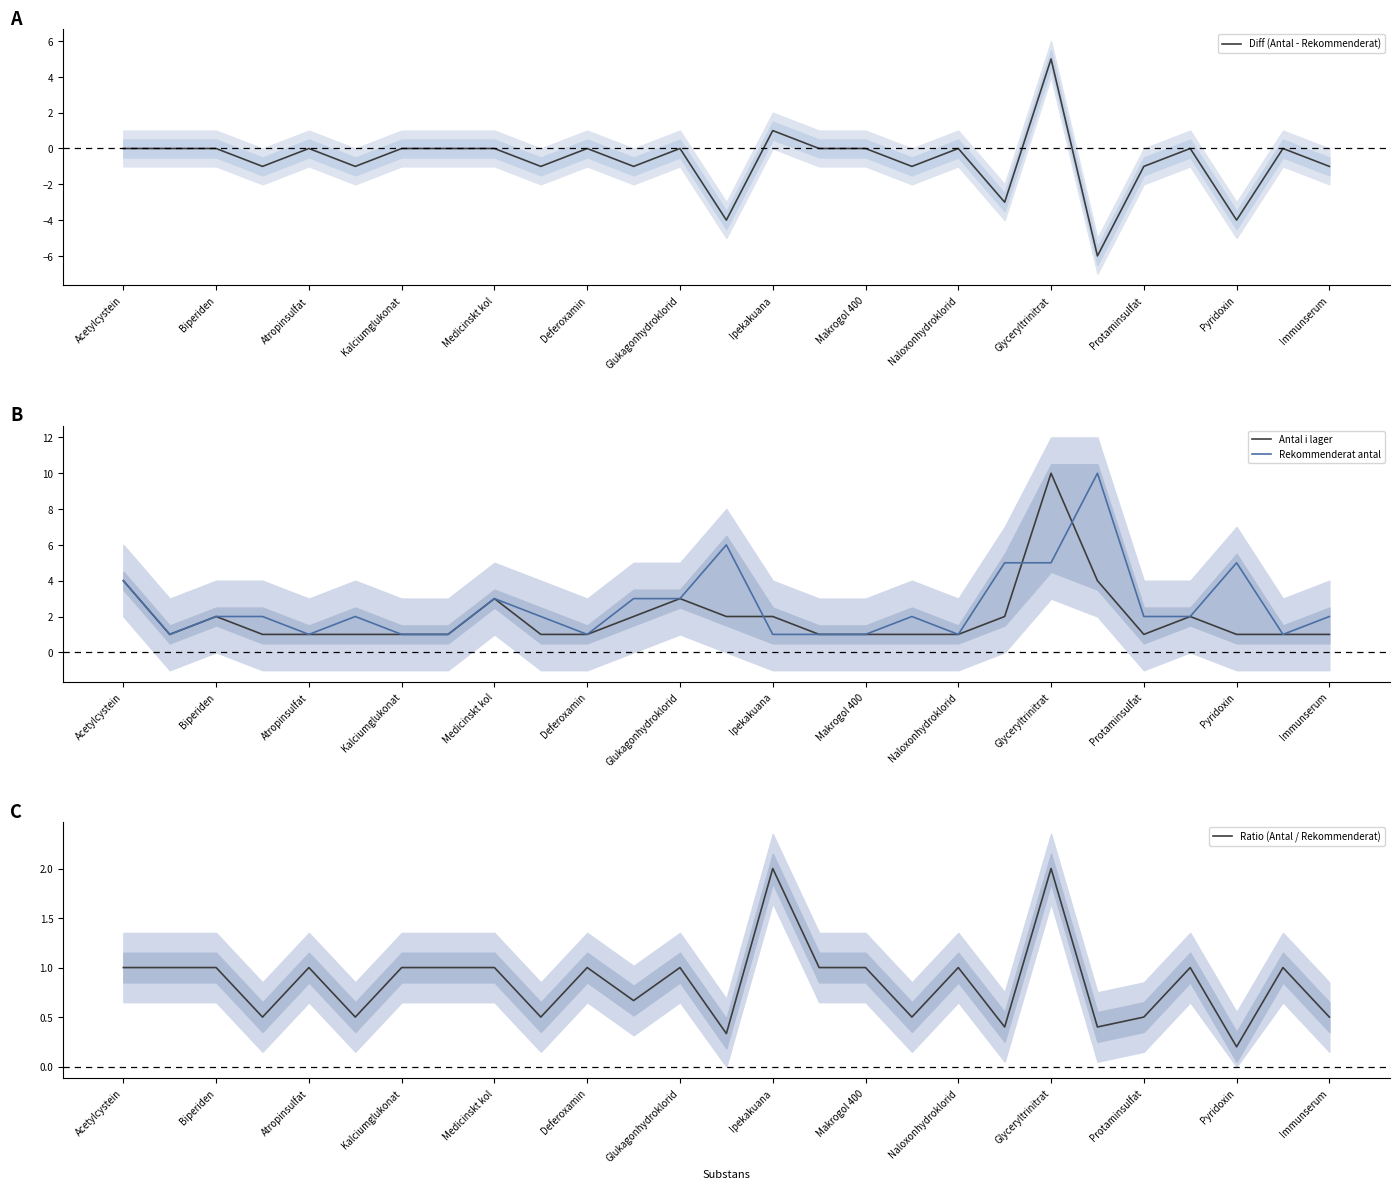

How many values in the Diff (Antal - Rekommenderat) series are below 0?

11